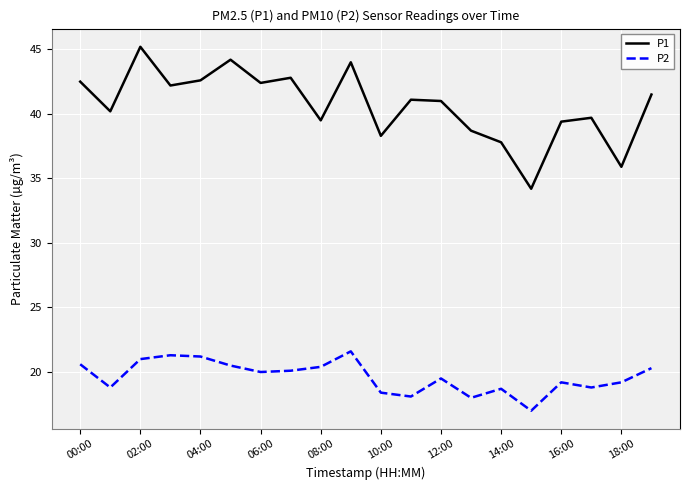

True or false: P1 and P2 intersect in this chart.

False